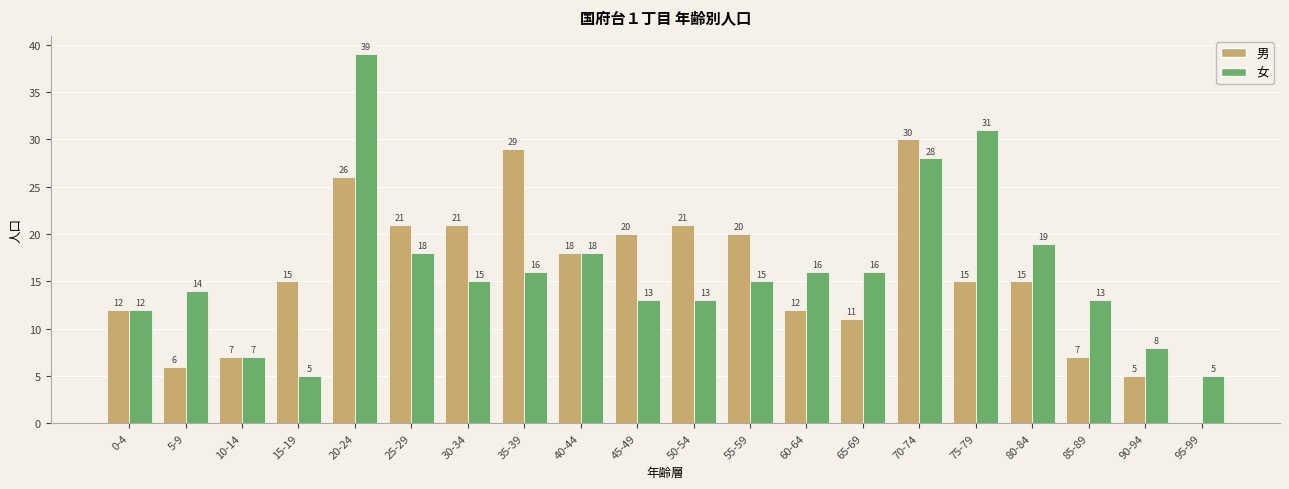

Reading left to right, what are all the values shown in this chart?

男: 12	6	7	15	26	21	21	29	18	20	21	20	12	11	30	15	15	7	5	0
女: 12	14	7	5	39	18	15	16	18	13	13	15	16	16	28	31	19	13	8	5